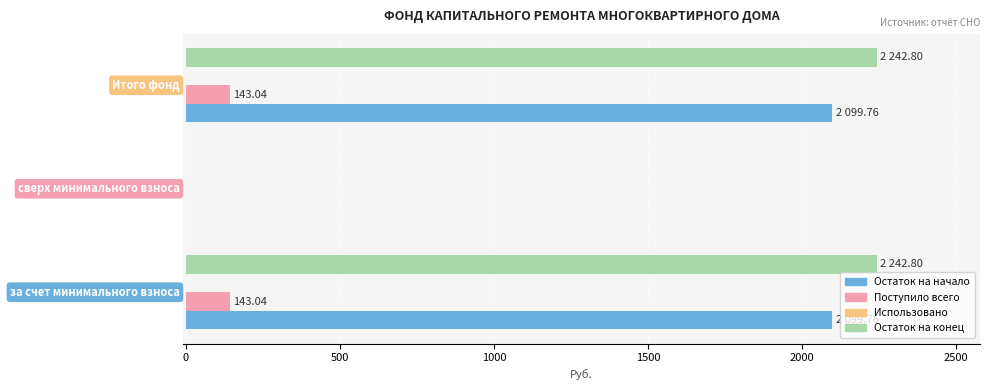

What is the sum of all Остаток на конец values?

4485.6